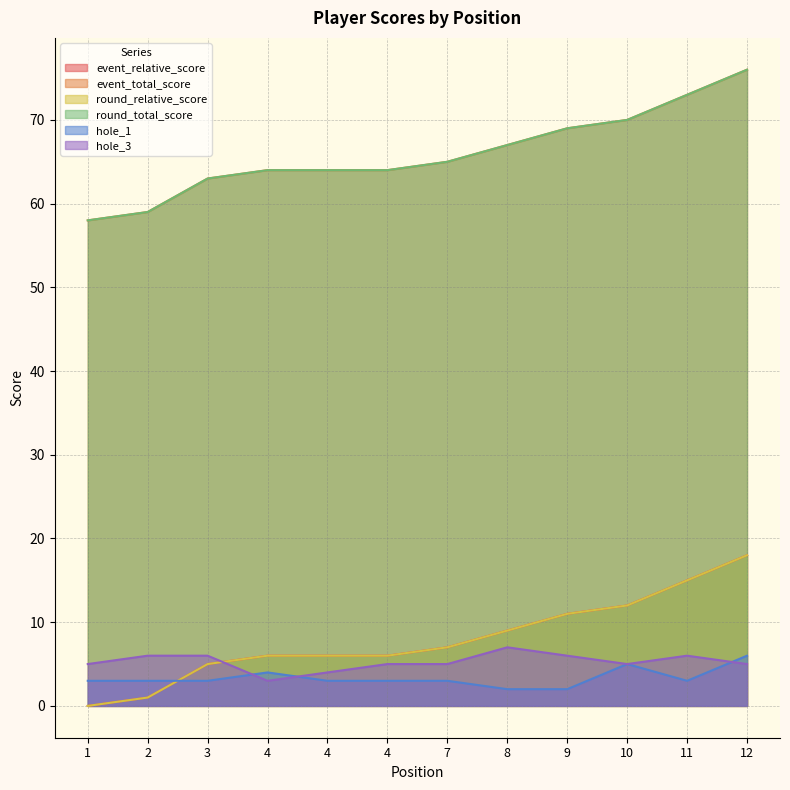

What is the difference between the event_relative_score values at 2 and 10?

11